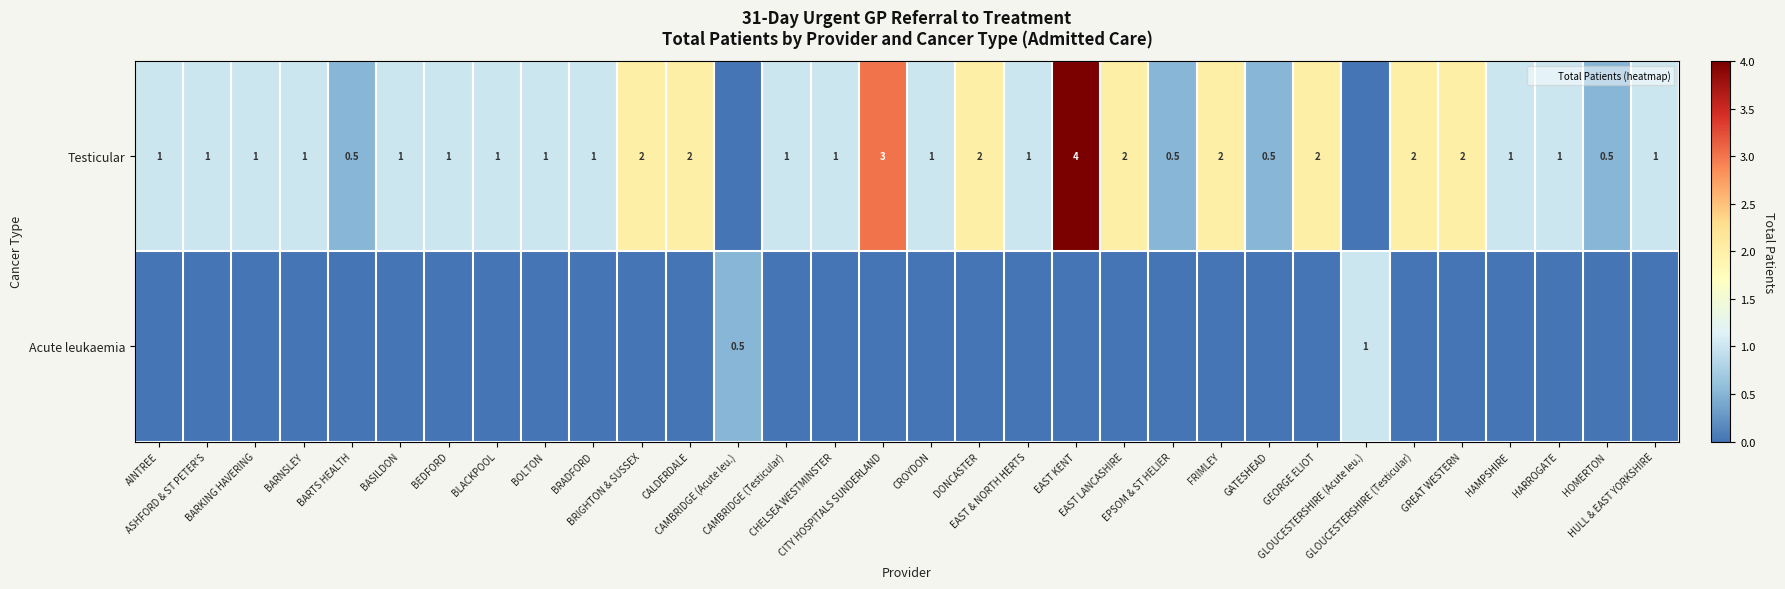

How many positive values does the Testicular series have?

30